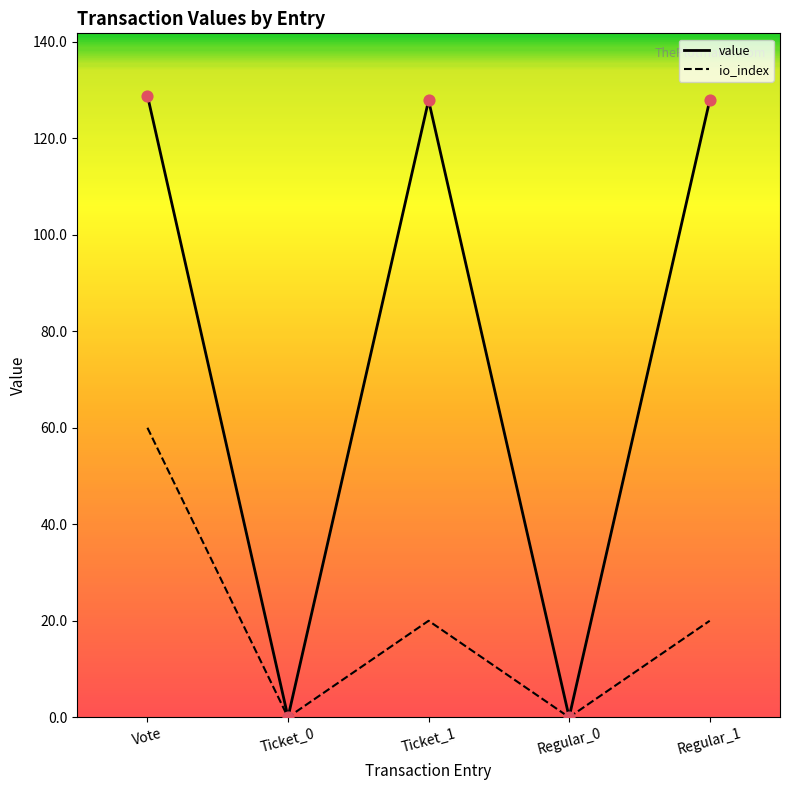

Which series has the largest total across all categories?

value